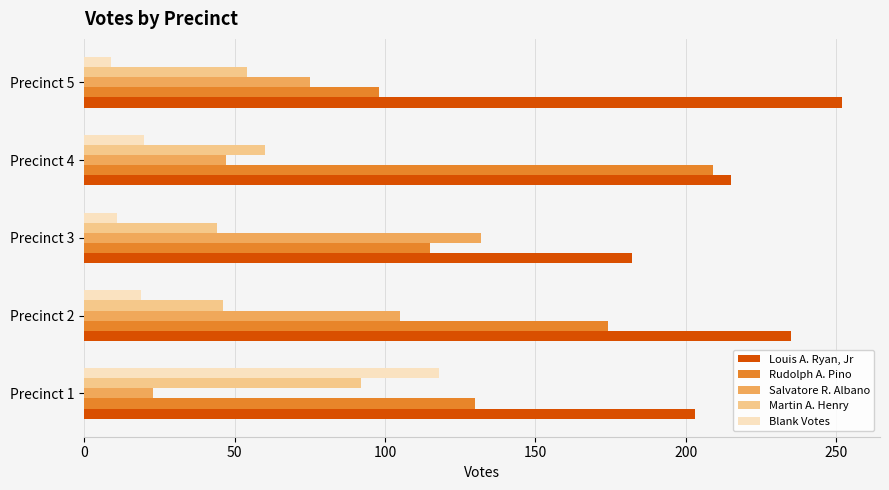

What is the maximum value shown in the chart?

252